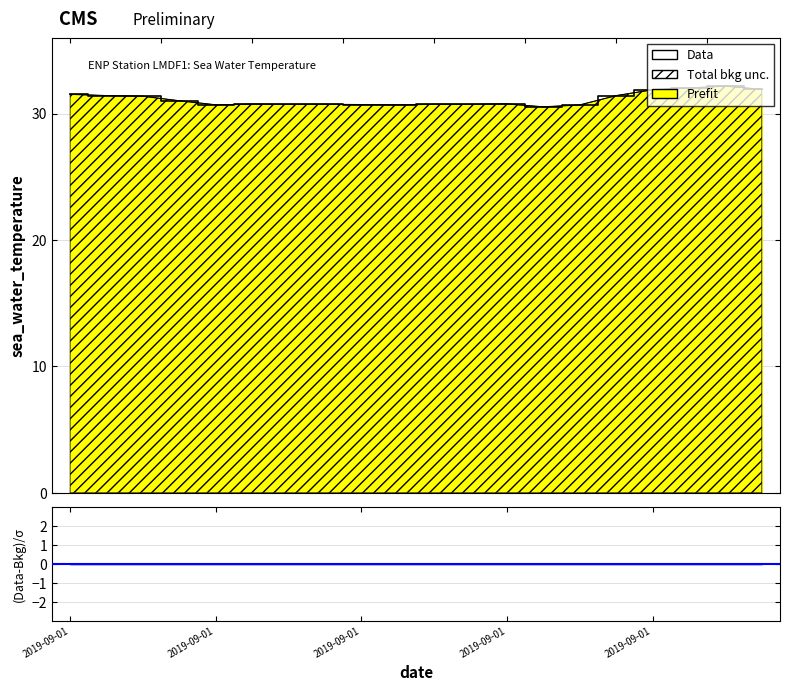

Does the chart have visible grid lines?

Yes